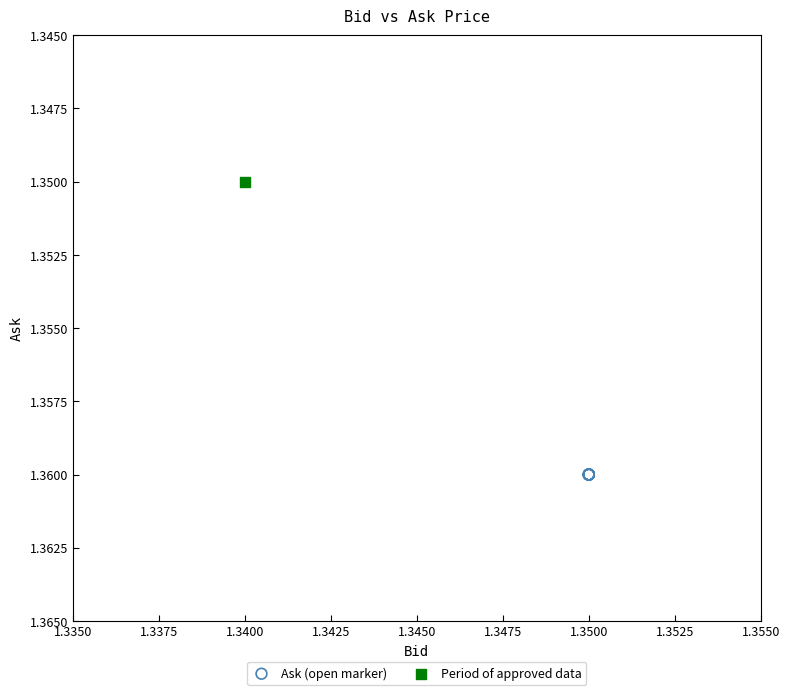

What are all the series names shown in the legend?

Ask (open marker), Period of approved data